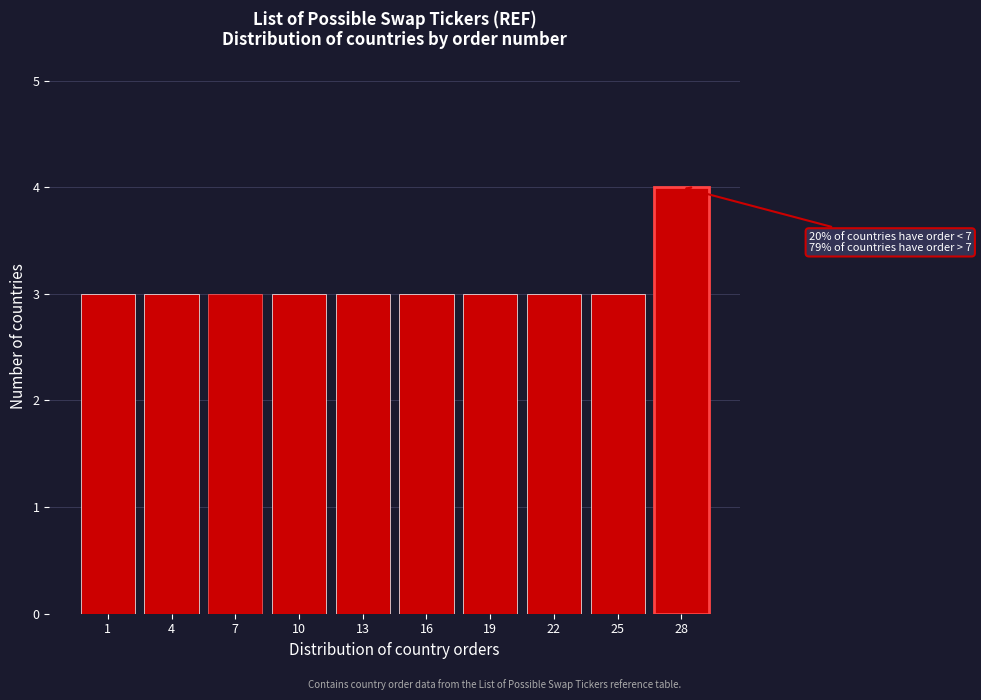

Reading left to right, list all the values displayed in this chart.

3	3	3	3	3	3	3	3	3	4